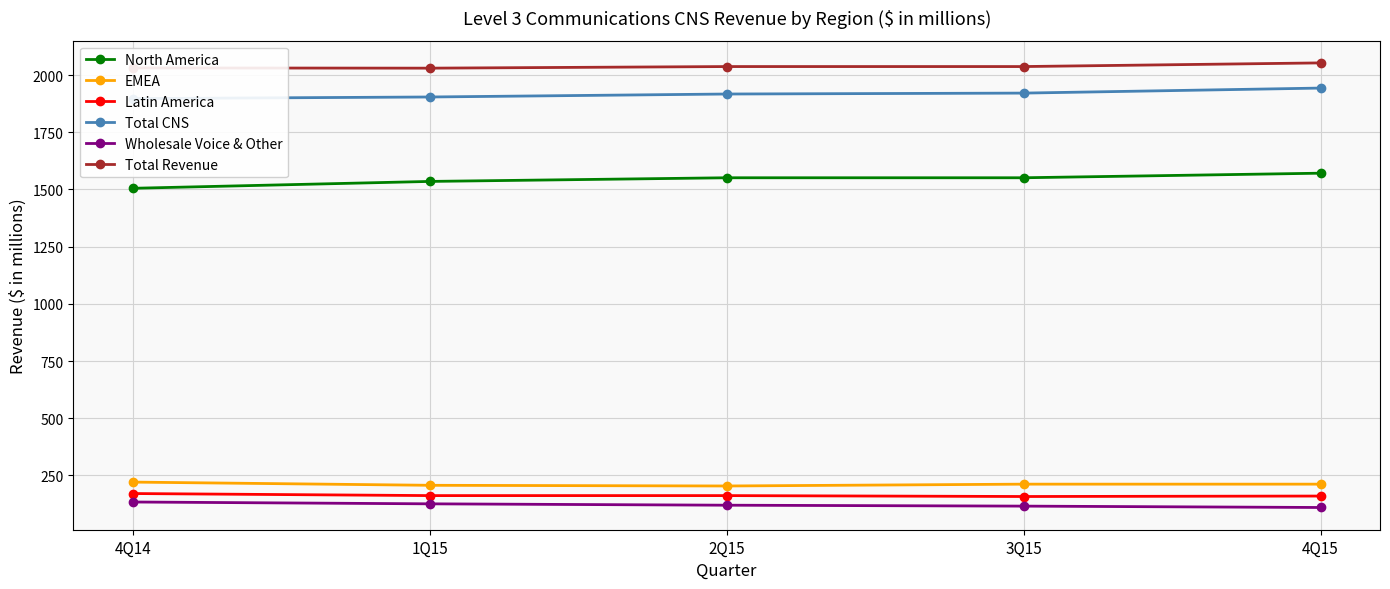

What is the label of the 4th point from the right?

1Q15